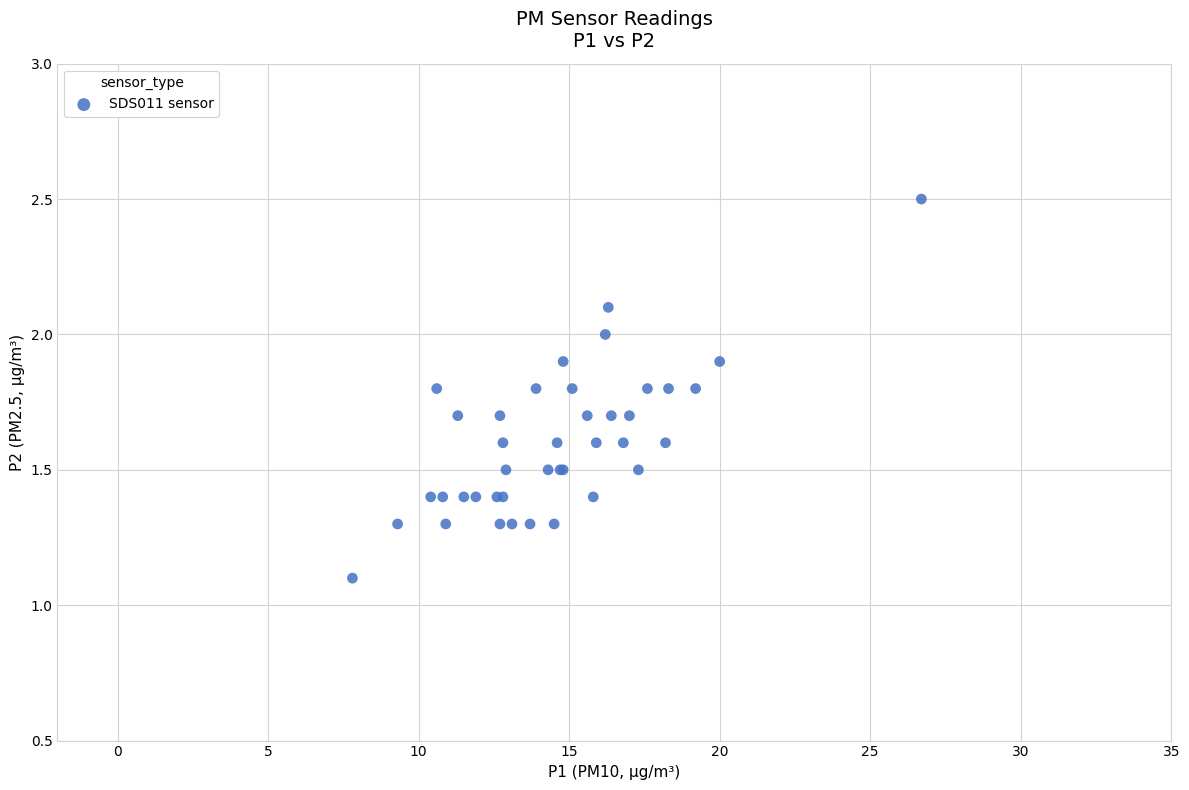

What Y value in the scatter plot is closest to 1?

1.1